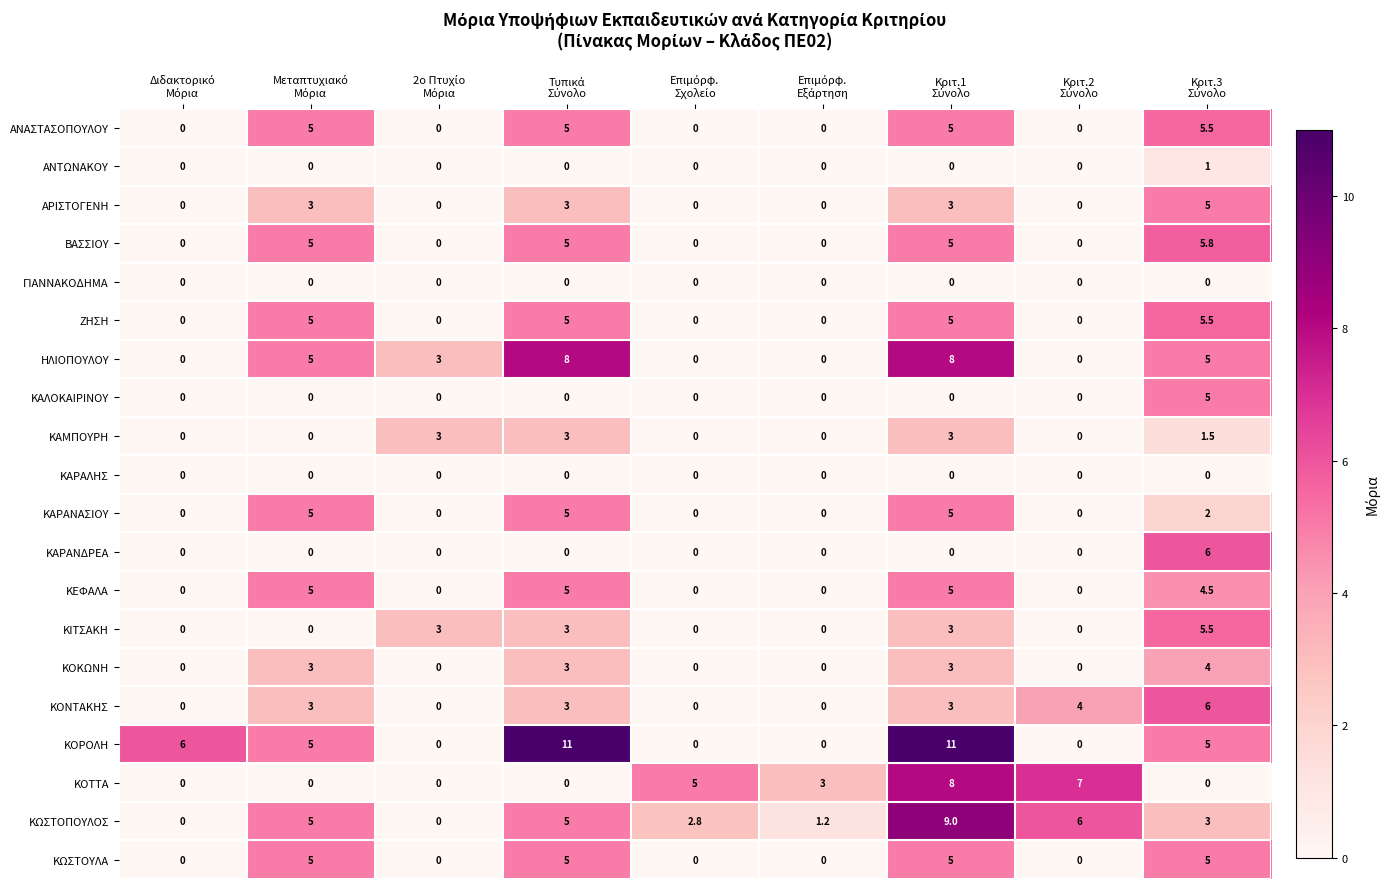

What is the sum of all ΚΟΝΤΑΚΗΣ values?

19.0